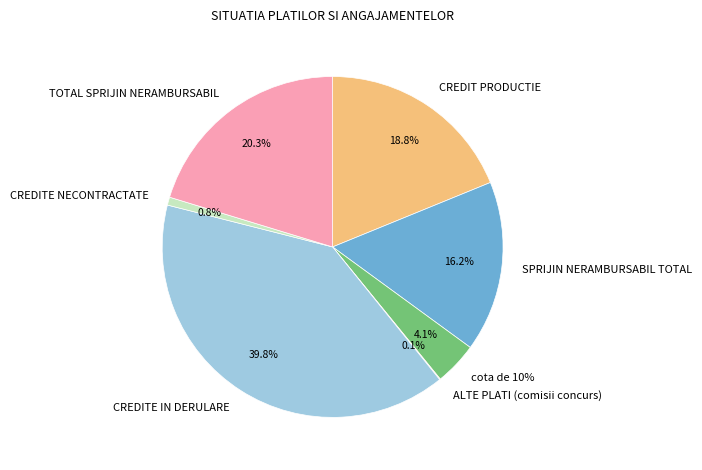

Rank the categories by value from highest to lowest.

CREDITE IN DERULARE, TOTAL SPRIJIN NERAMBURSABIL, CREDIT PRODUCTIE, SPRIJIN NERAMBURSABIL TOTAL, cota de 10%, CREDITE NECONTRACTATE, ALTE PLATI (comisii concurs)